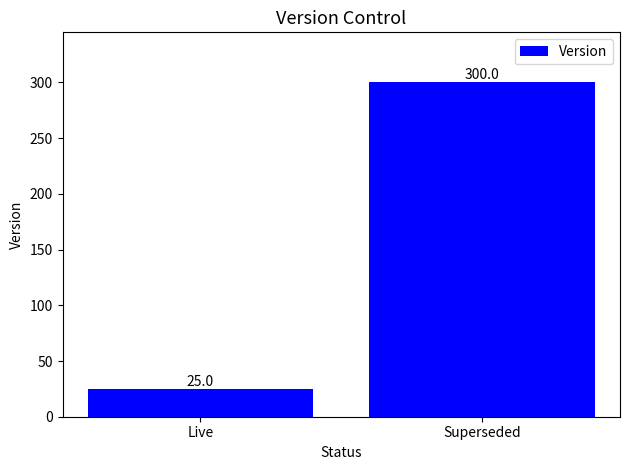

What is the approximate value at Superseded, to the nearest 10?

300